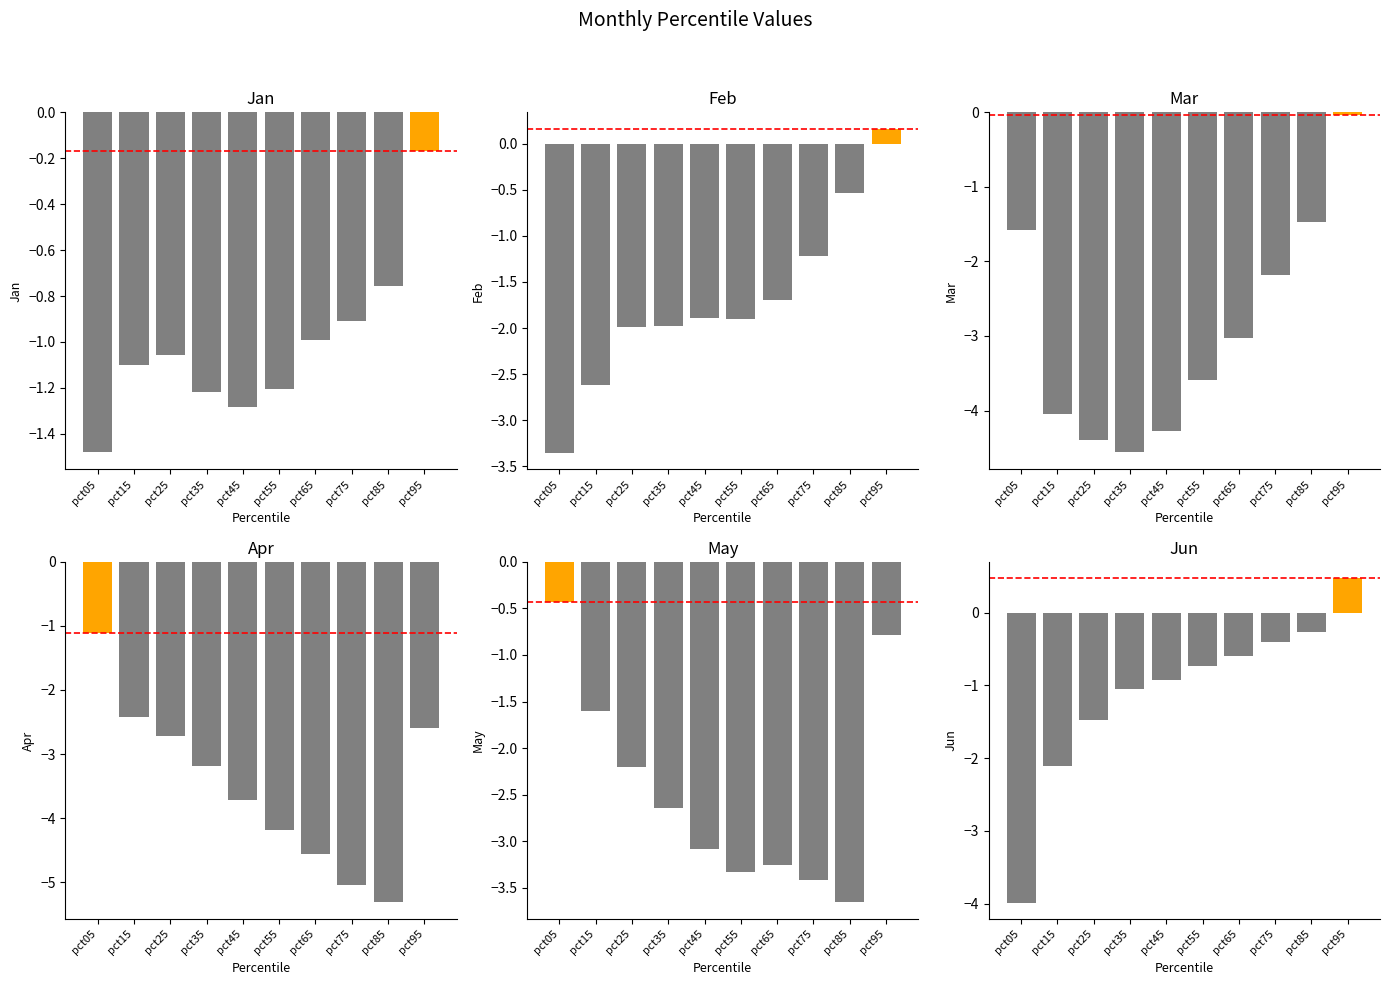

True or false: Feb has a value of -1.9 at pct45.

True